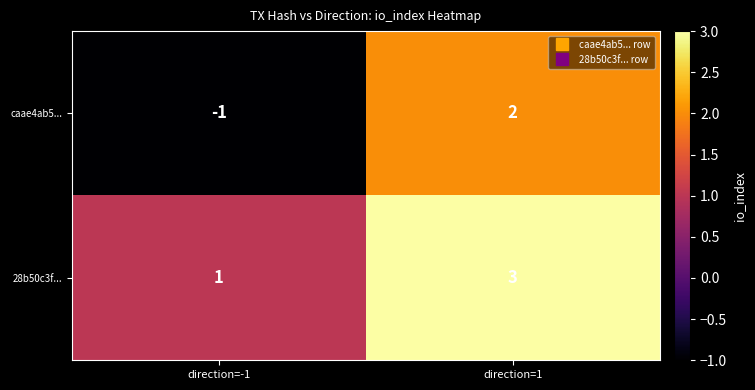

What is the sum of the 28b50c3f... values at direction=1 and direction=-1?

4